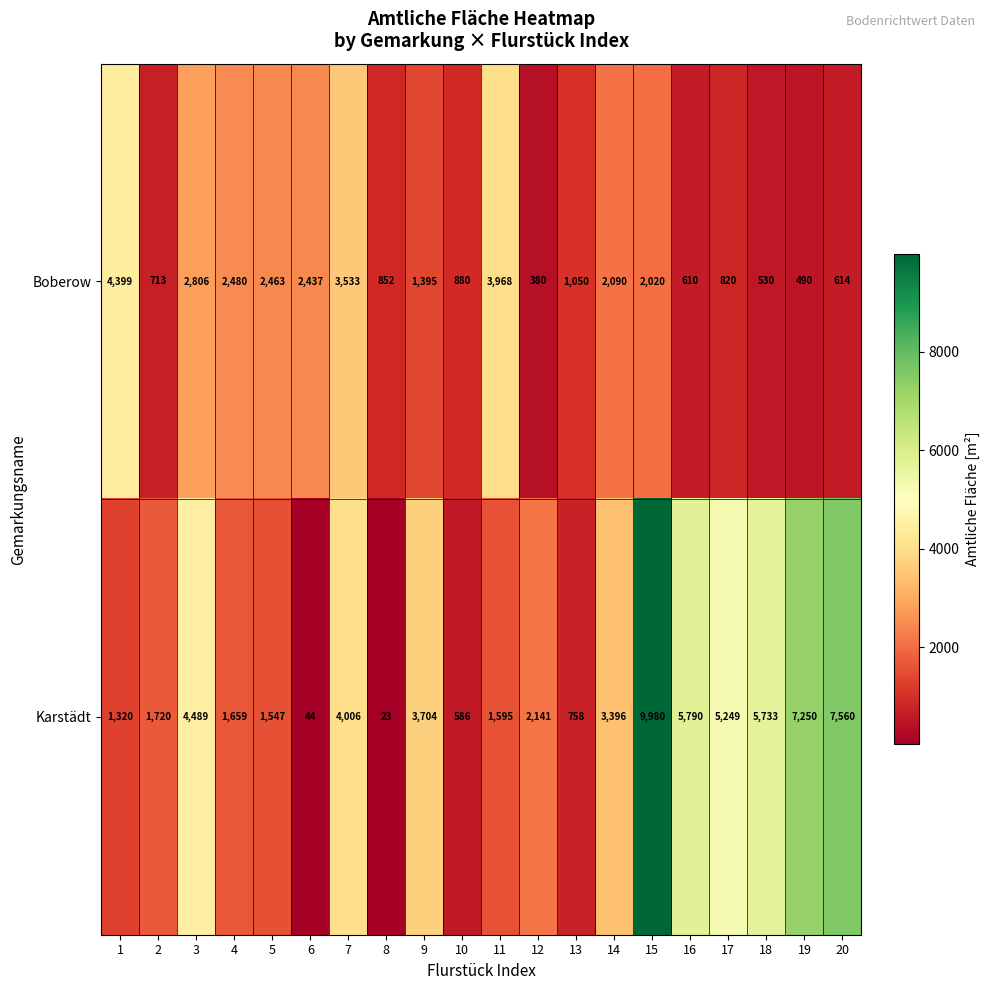

At which category is the sum across all series the highest?

15